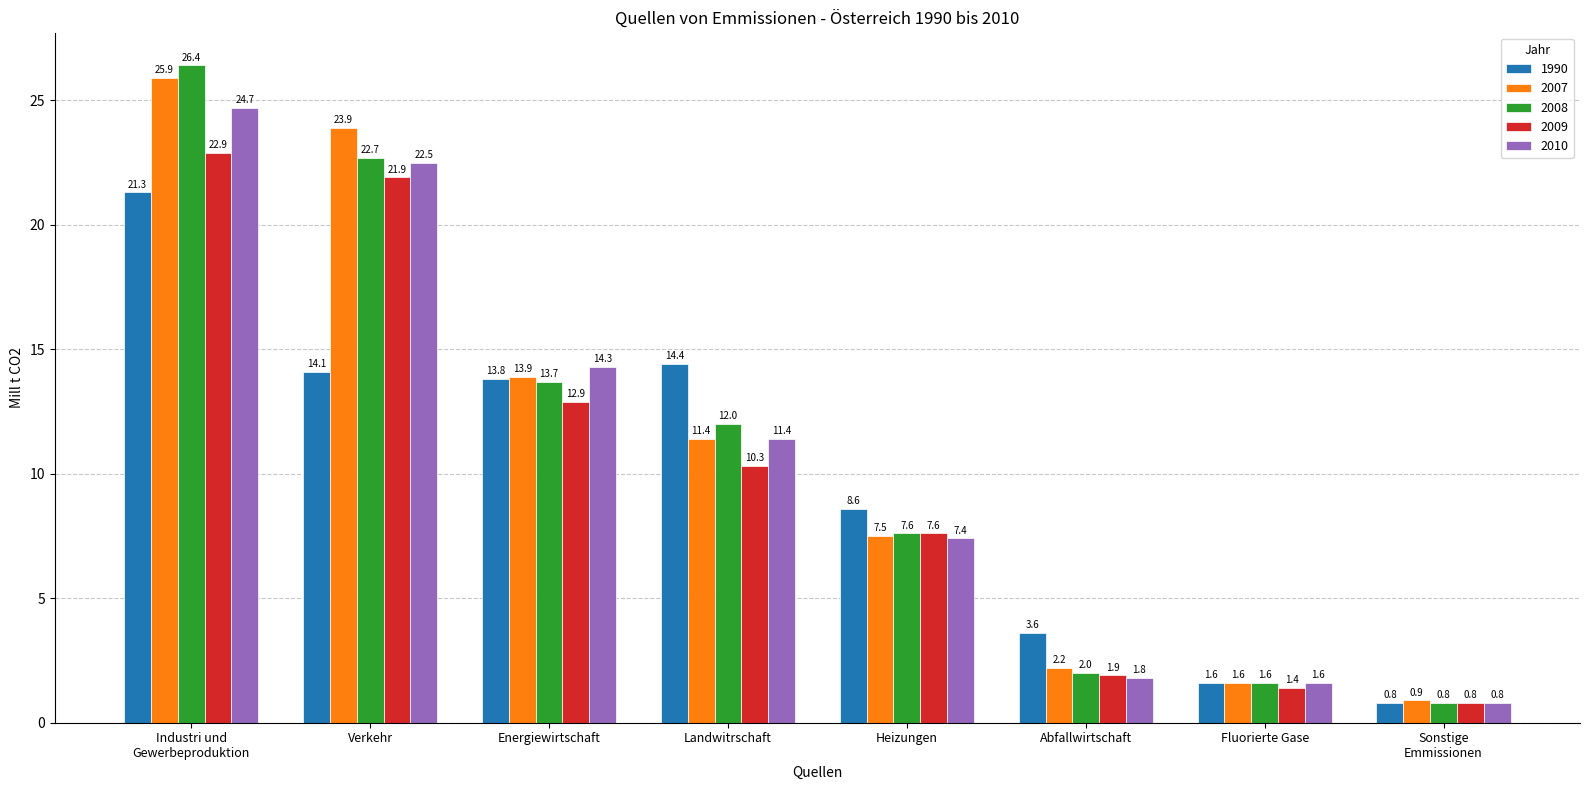

Are the bars horizontal?

No